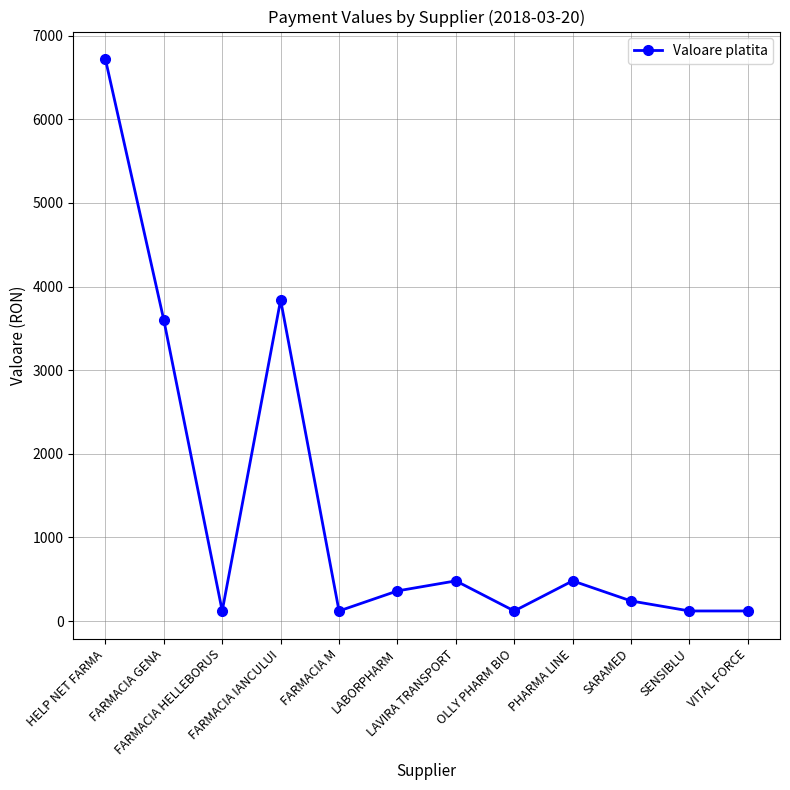

Reading left to right, extract all data points from this chart.

HELP NET FARMA=6720	FARMACIA GENA=3600	FARMACIA HELLEBORUS=120	FARMACIA IANCULUI=3840	FARMACIA M=120	LABORPHARM=360	LAVIRA TRANSPORT=480	OLLY PHARM BIO=120	PHARMA LINE=480	SARAMED=240	SENSIBLU=120	VITAL FORCE=120